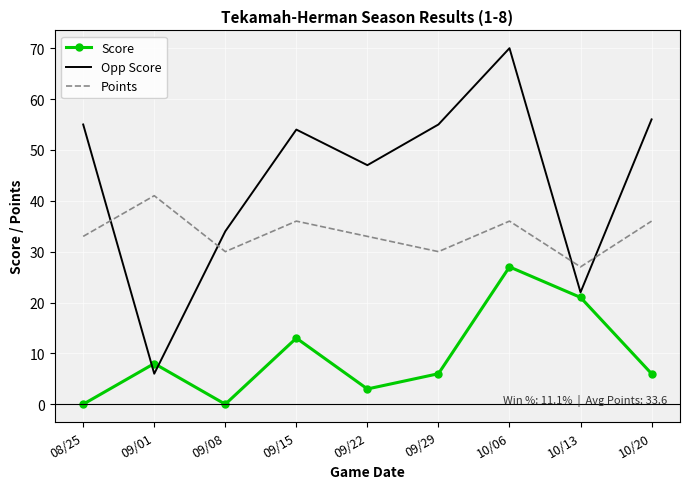

At which label does Score reach its peak?

10/06